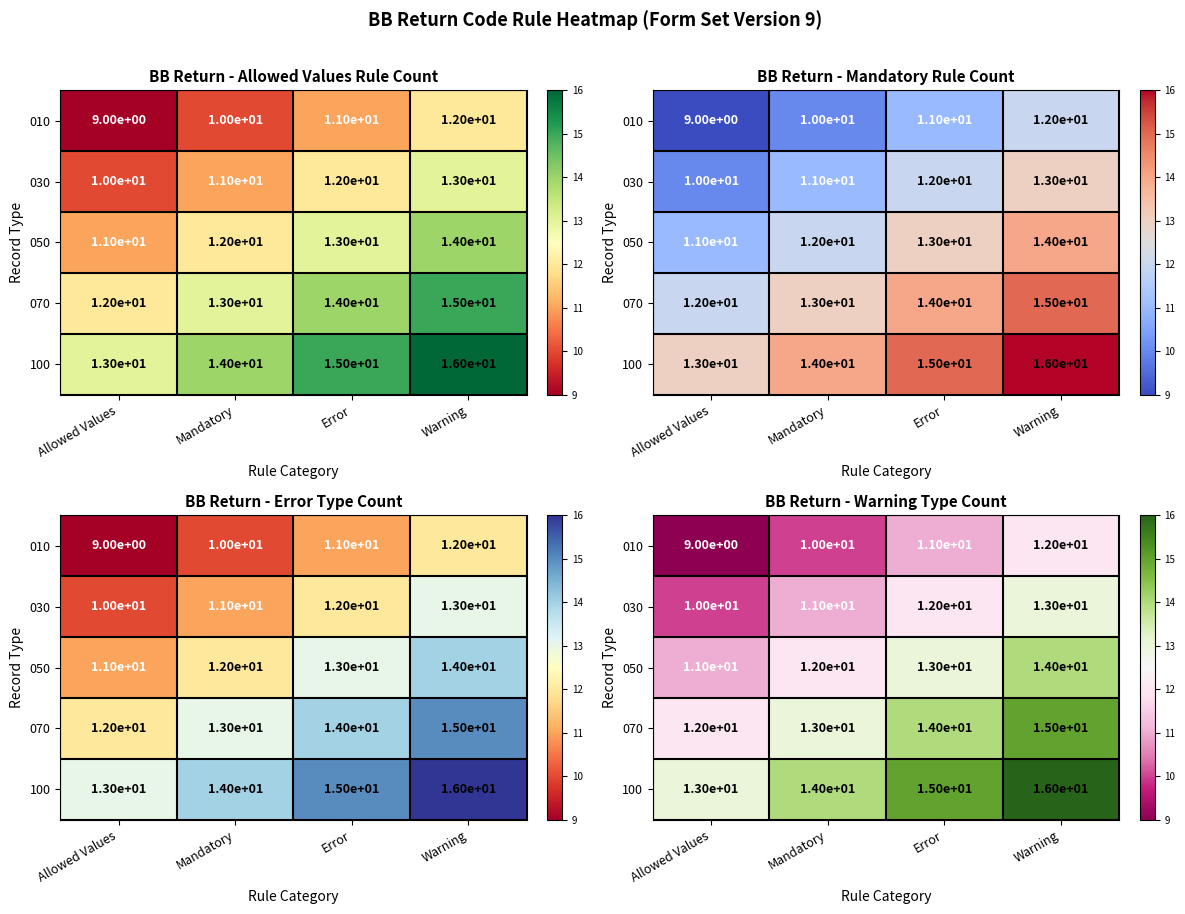

What is the highest value of the 050 series?

14